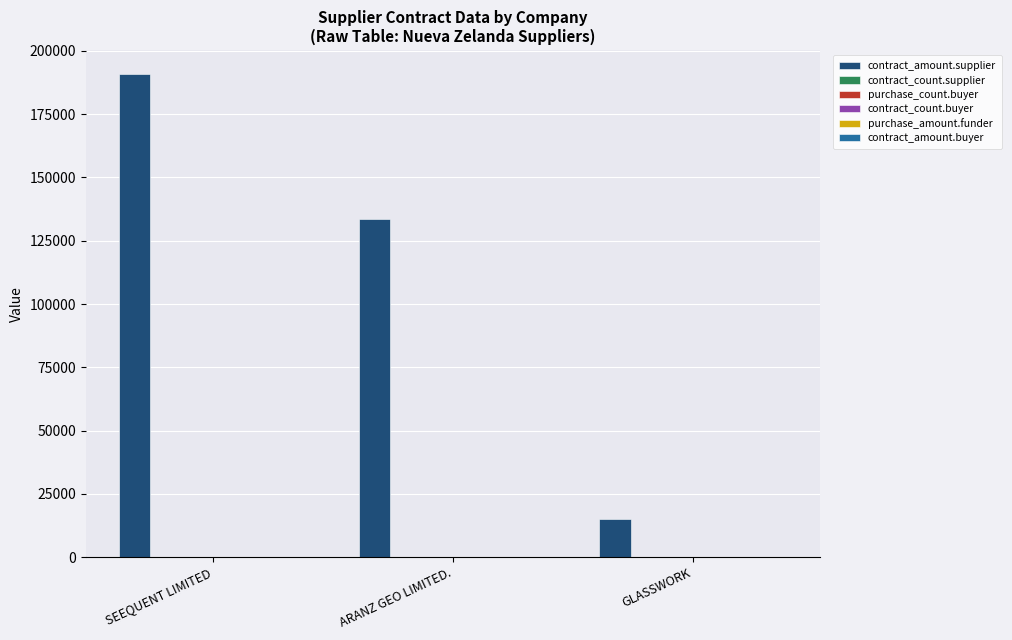

What is the maximum value shown in the chart?

190775